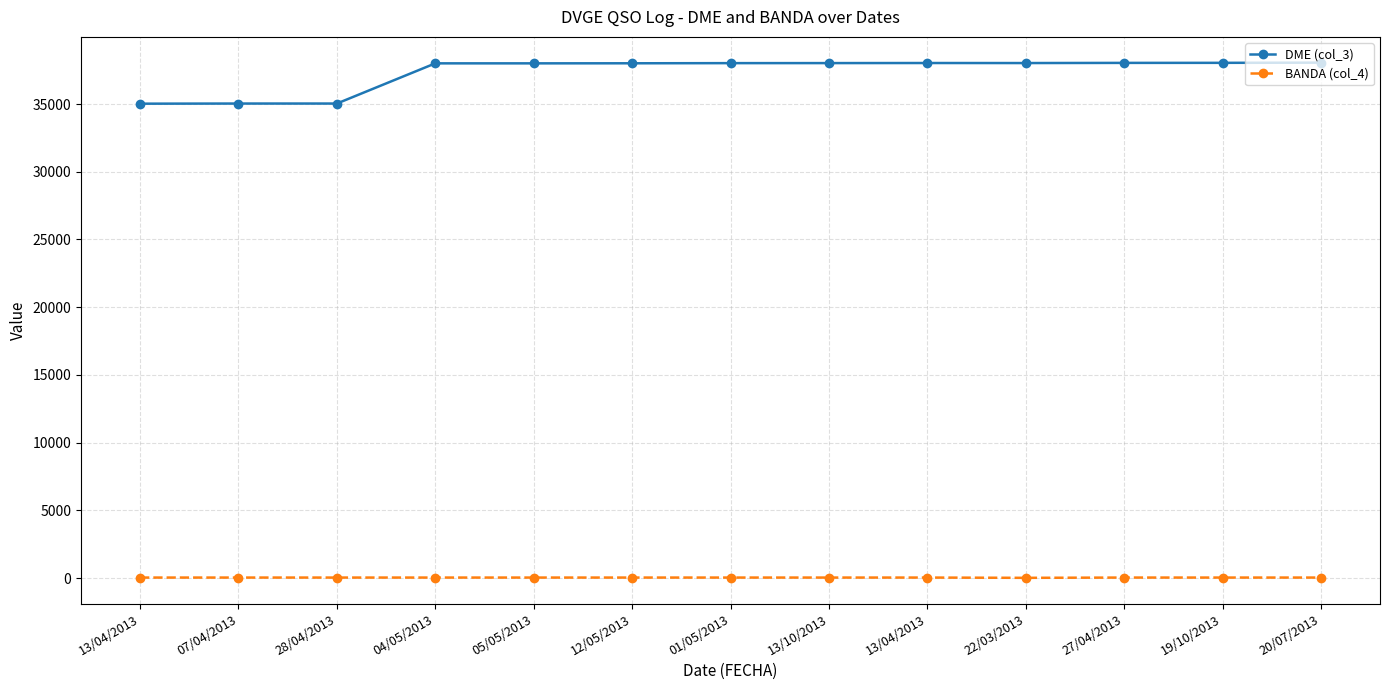

True or false: BANDA (col_4) and DME (col_3) intersect in this chart.

False